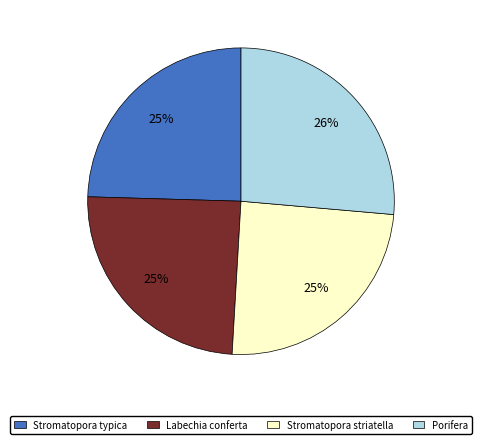

Is there any slice that represents more than half of the pie?

No